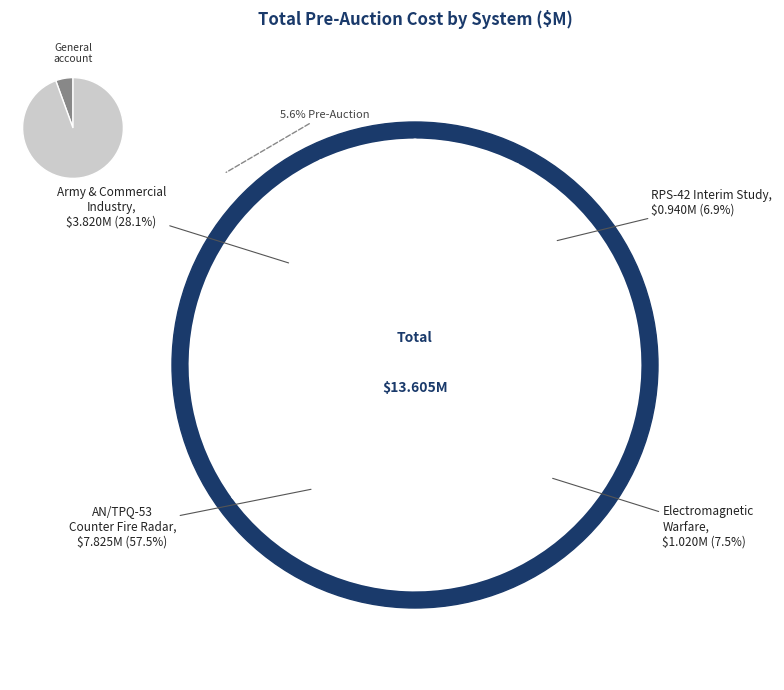

Between ARMY-3450-1: Army & Commercial Industry and ARMY 3450-3: RPS-42 Interim Study, which is larger?

ARMY-3450-1: Army & Commercial Industry